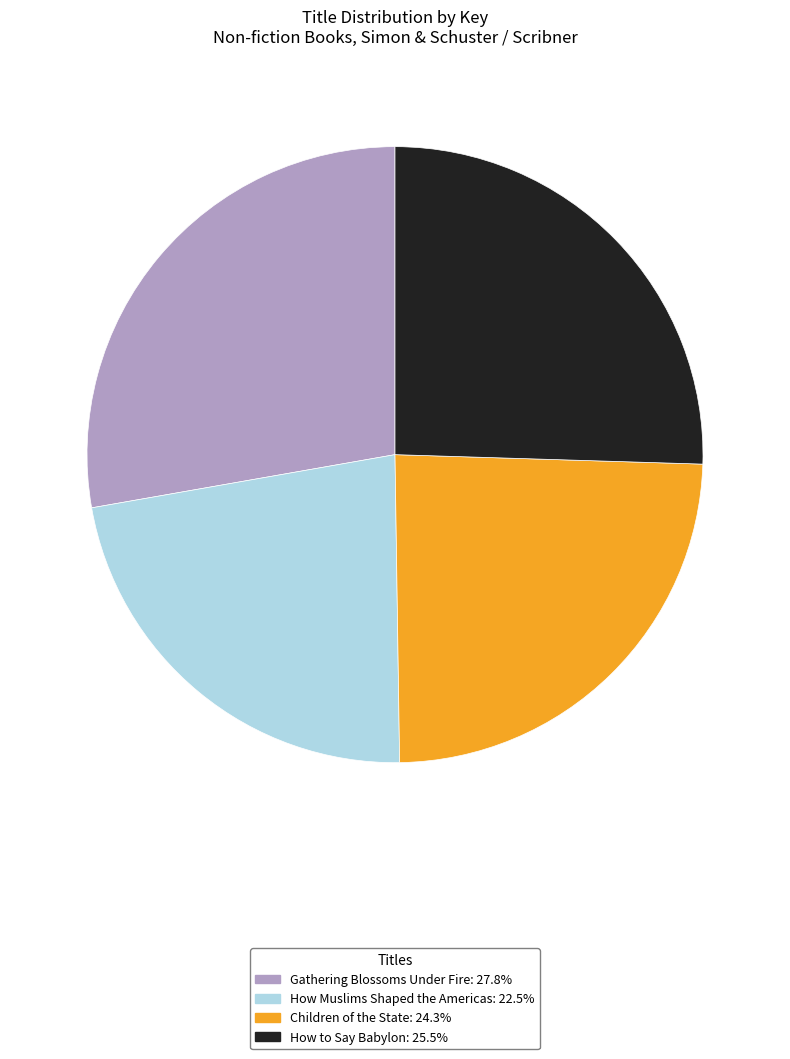

Is it true that How to Say Babylon is 25% of the pie?

True